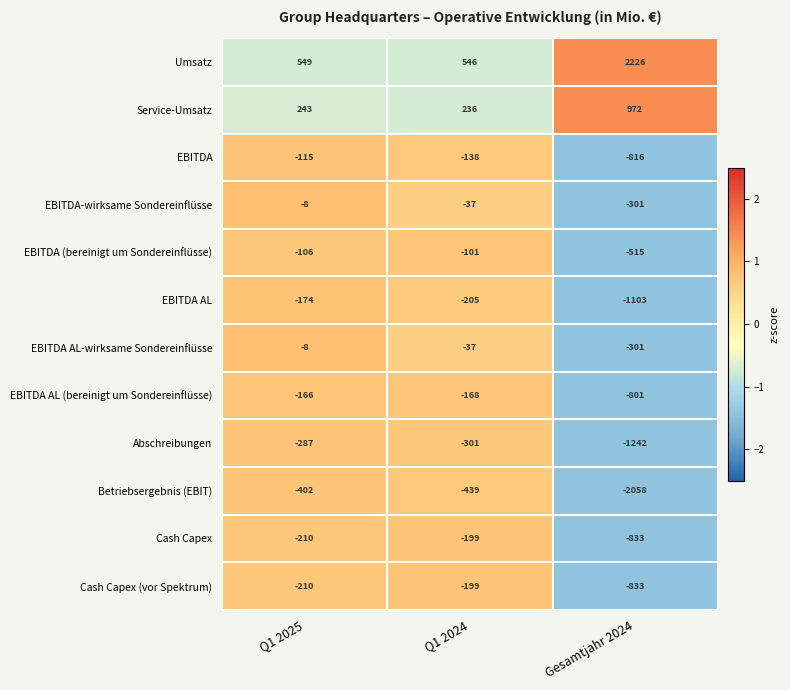

What is the total value across all series at Q1 2024?

-1042